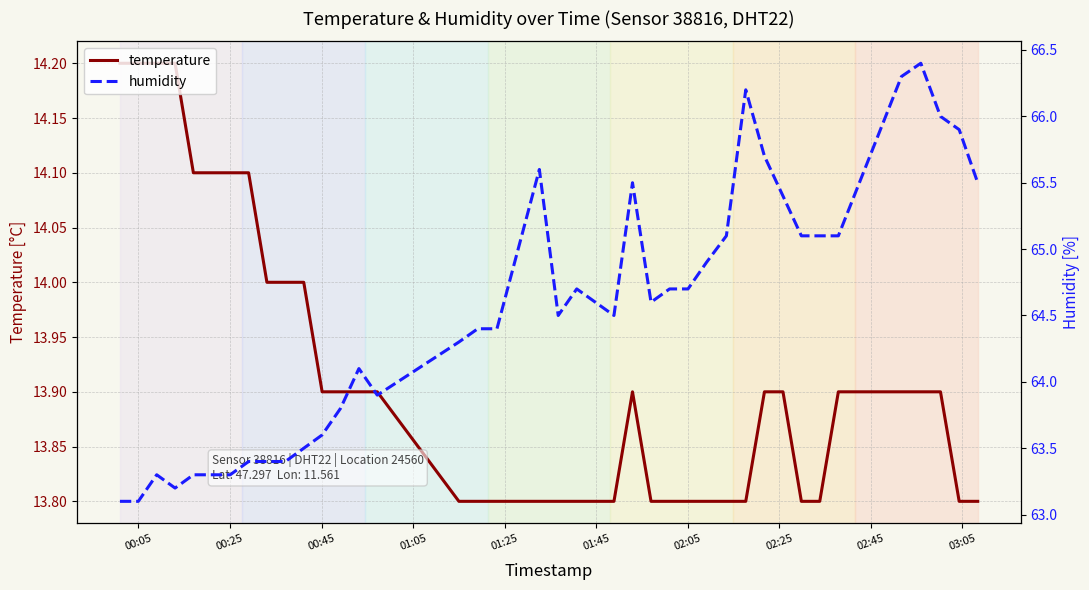

What is the maximum value for temperature?

14.2